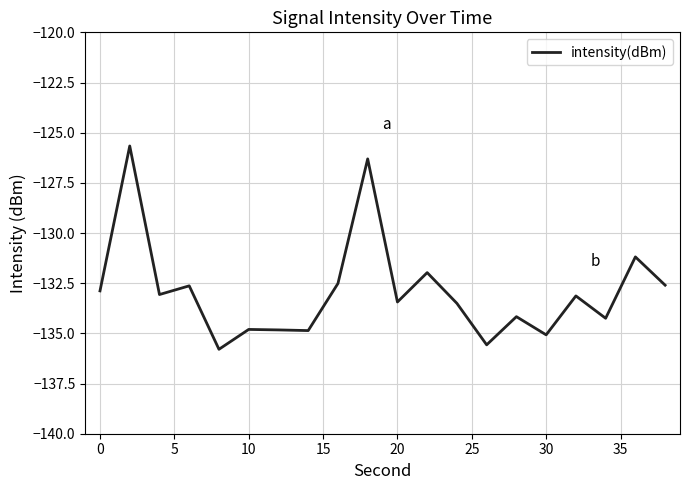

What is the difference between the maximum and minimum values?

10.1